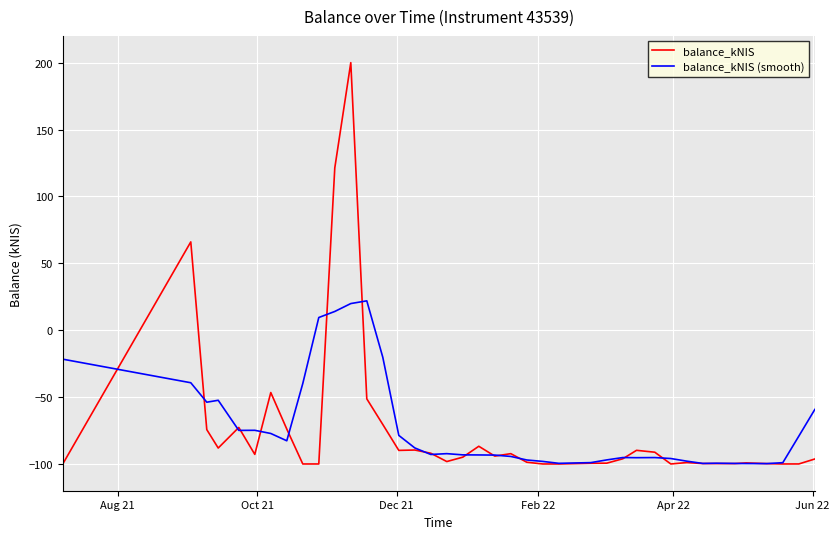

Rank the series by their maximum value, from lowest to highest.

balance_kNIS (smooth), balance_kNIS